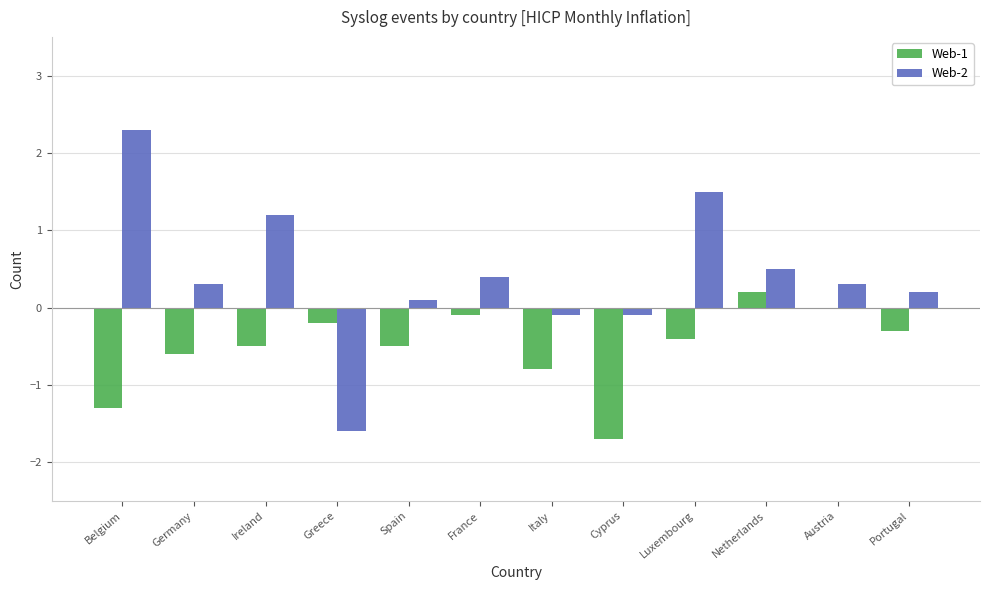

True or false: Web-2 has a value of 0.4 at France.

True